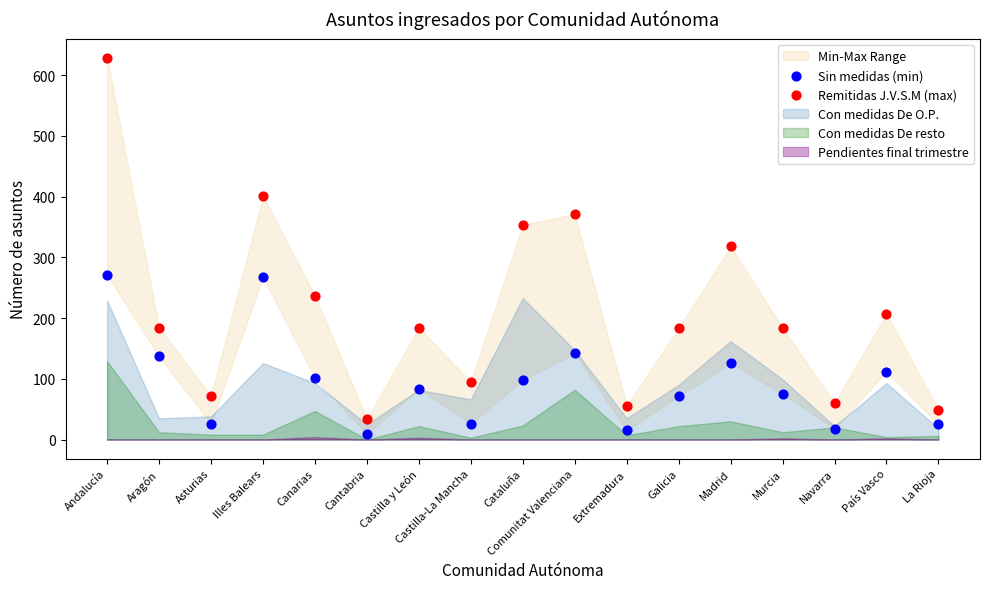

Which series reaches the minimum Y coordinate?

Sin medidas (min)